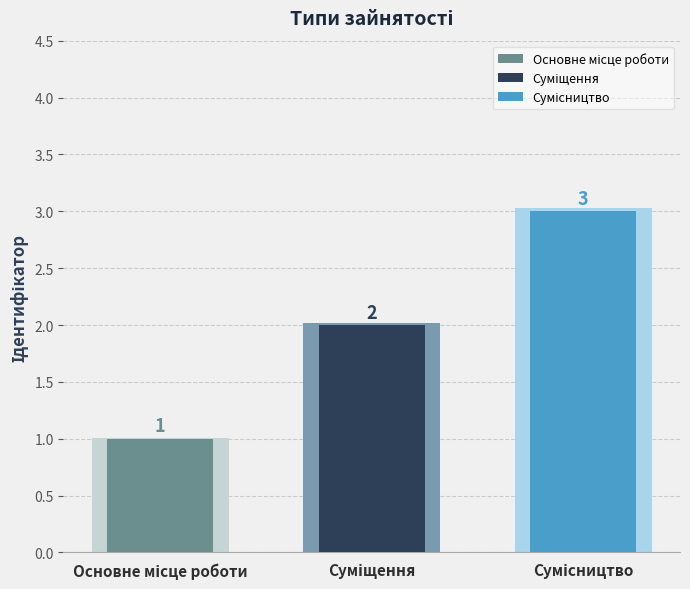

Read the value at Суміщення.

2